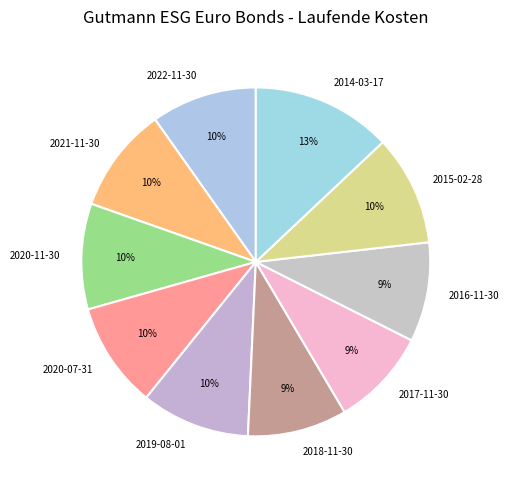

To the nearest percent, what percentage of the pie is 2019-08-01?

10%